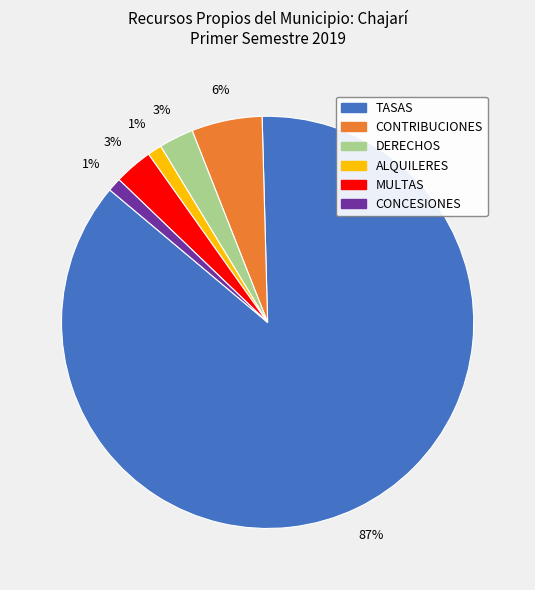

Count the number of slices in the pie.

6